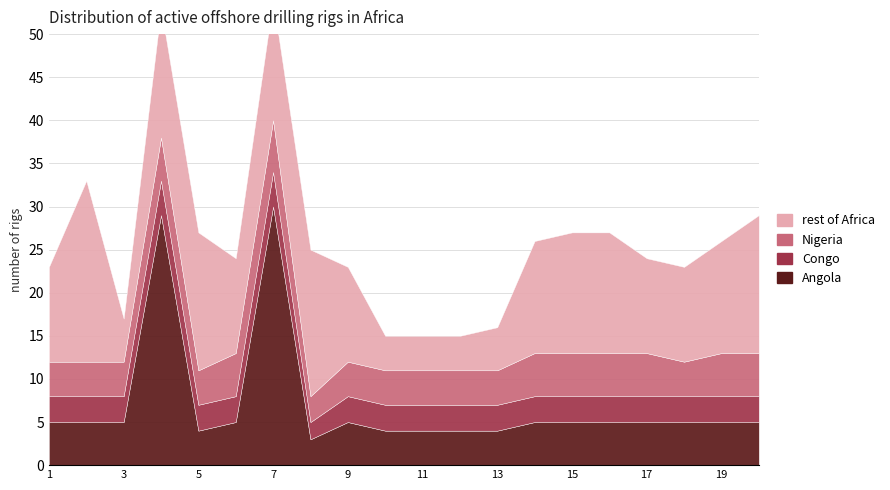

Which series has the largest range (max minus min)?

Angola